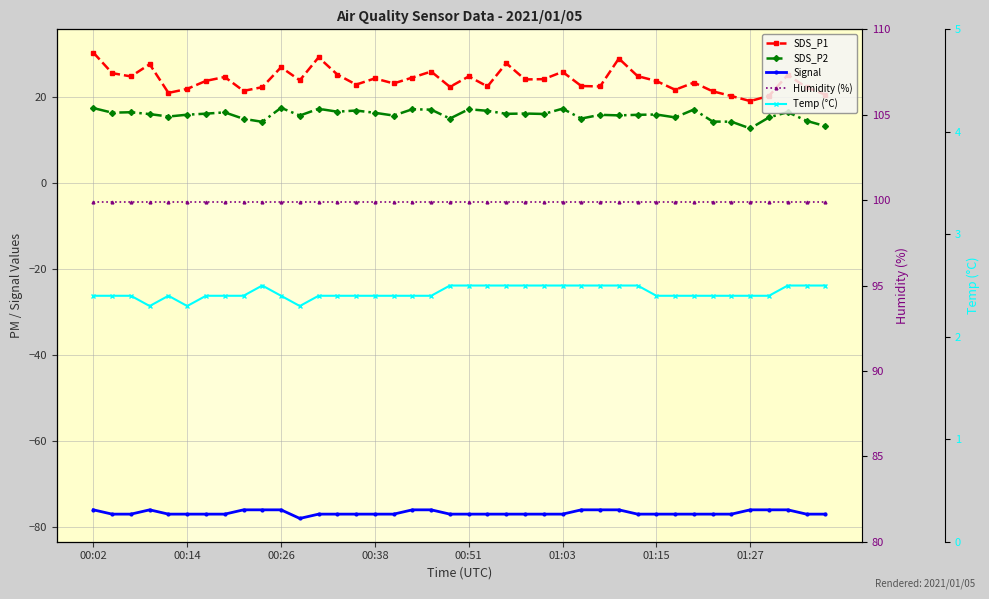

What position from the right is 9?

31